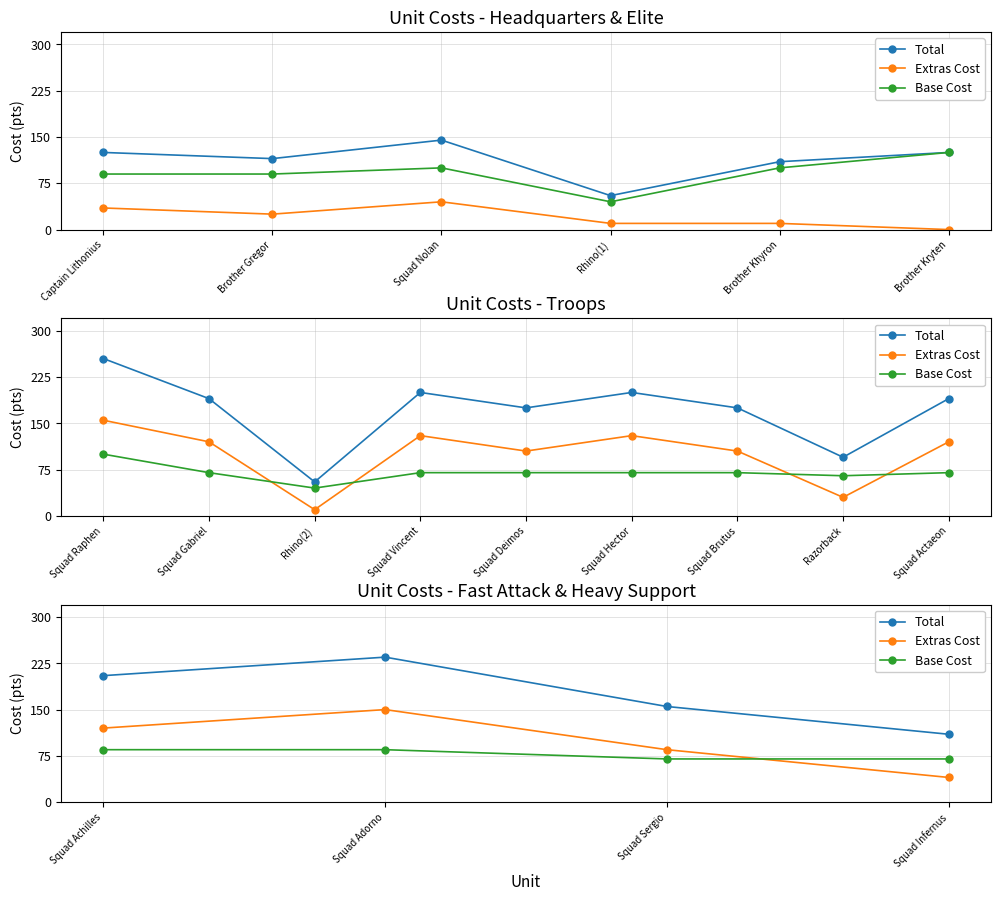

The Total series shows 205 at Squad Sergio. True or false?

False